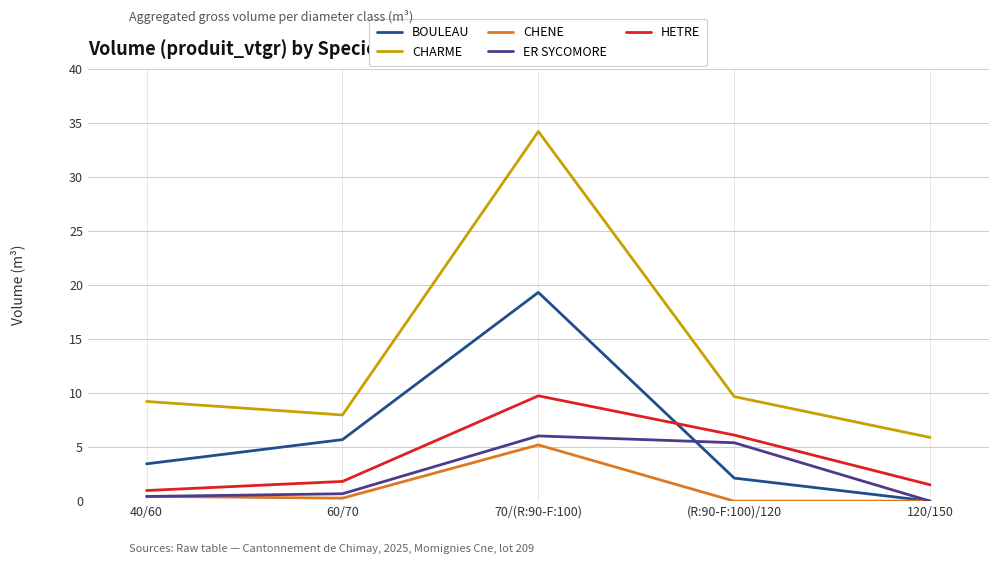

What is the total value across all series at 60/70?

16.4